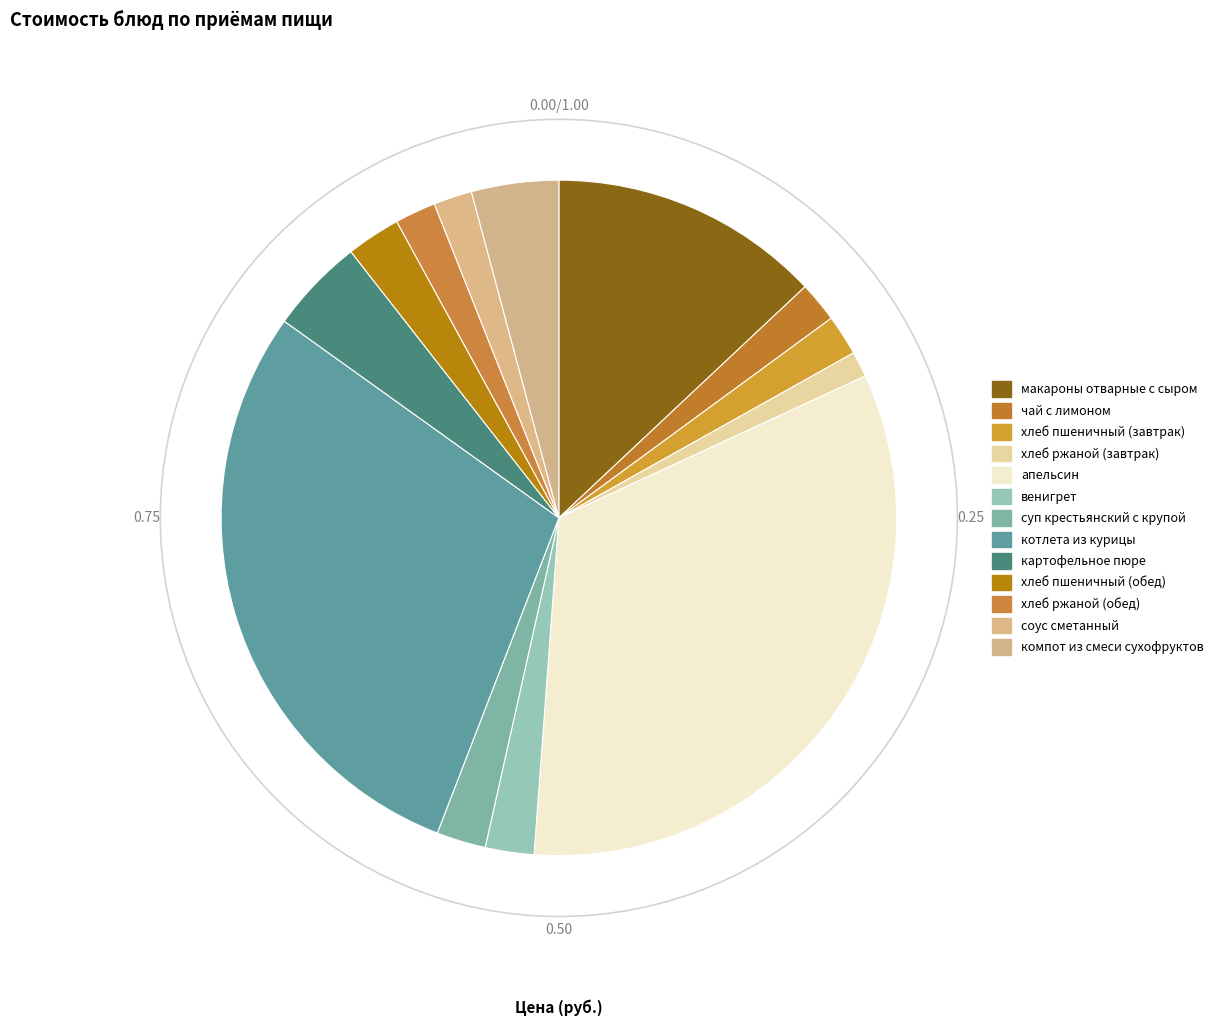

Is the sum of компот из смеси сухофруктов and картофельное пюре greater than half?

No